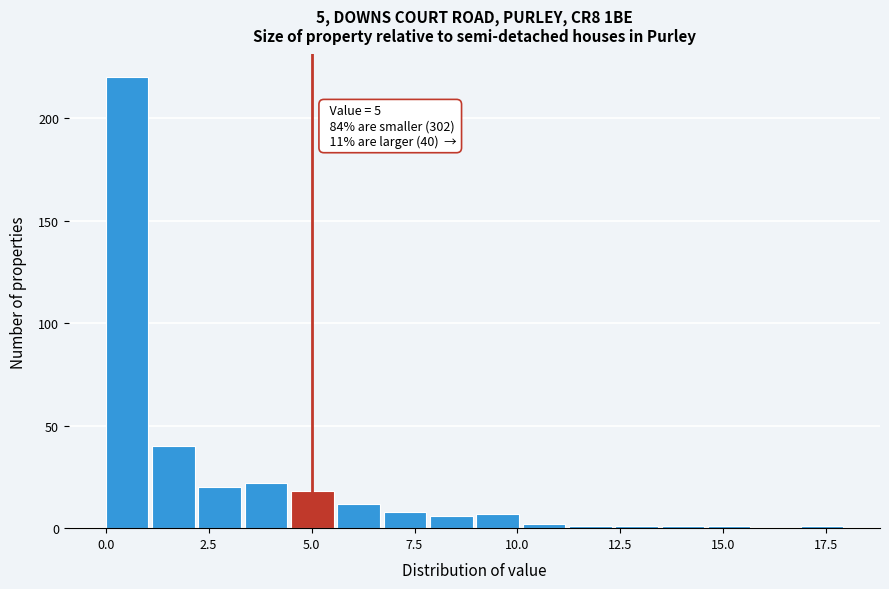

Around what value on the x-axis is the tallest bar? Give the approximate position of its centre, as read against the axis.

0.5